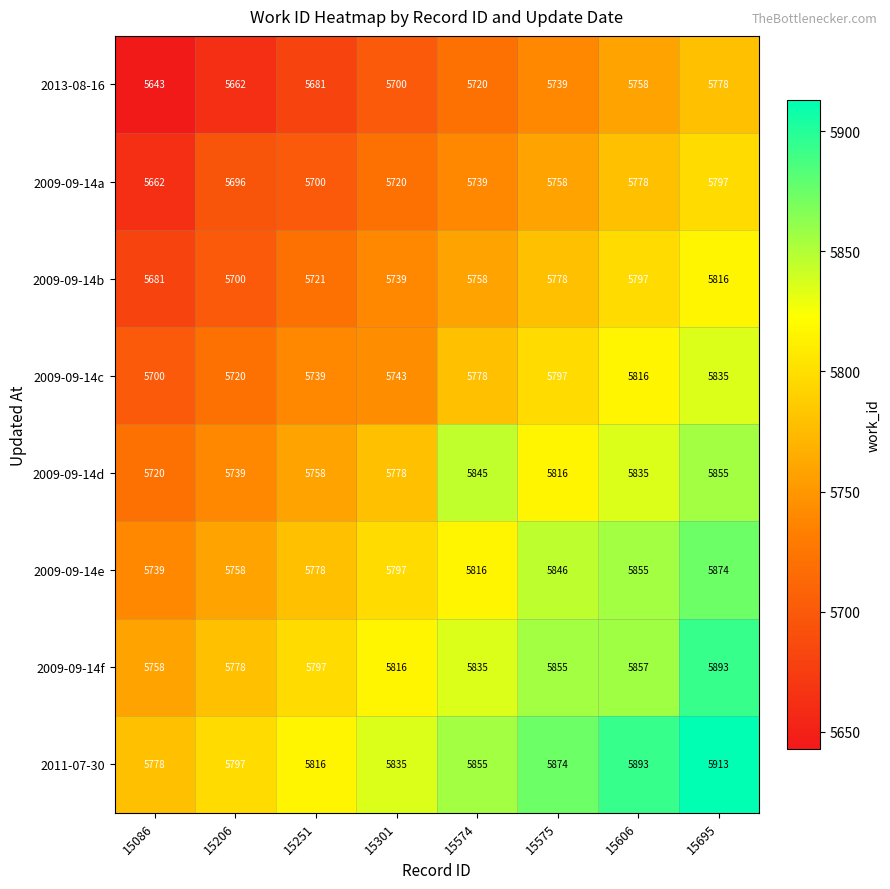

Read the 2011-07-30 value at 15606, to the nearest 10.

5890